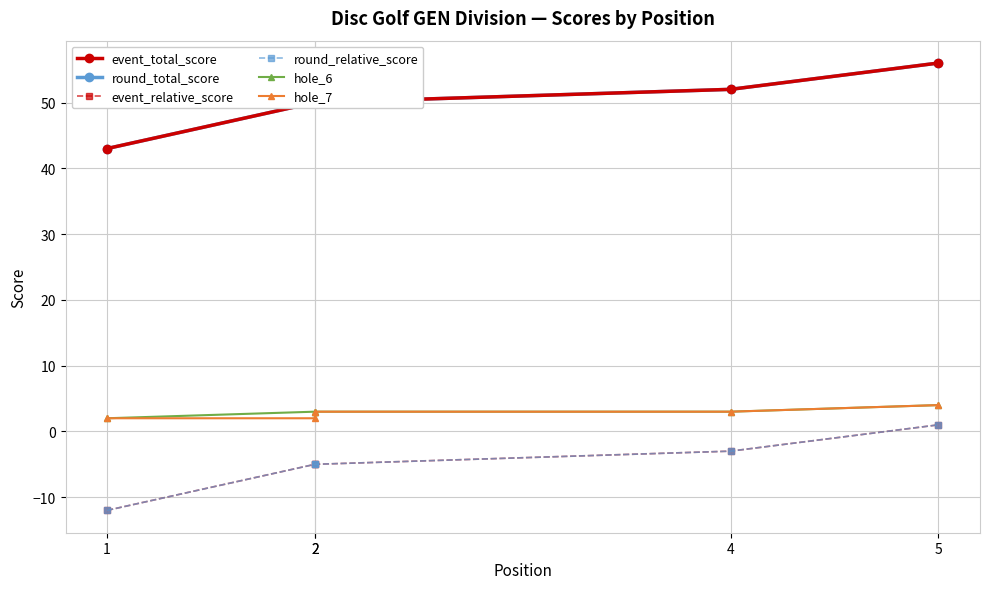

Does the chart display data point markers on the line(s)?

Yes